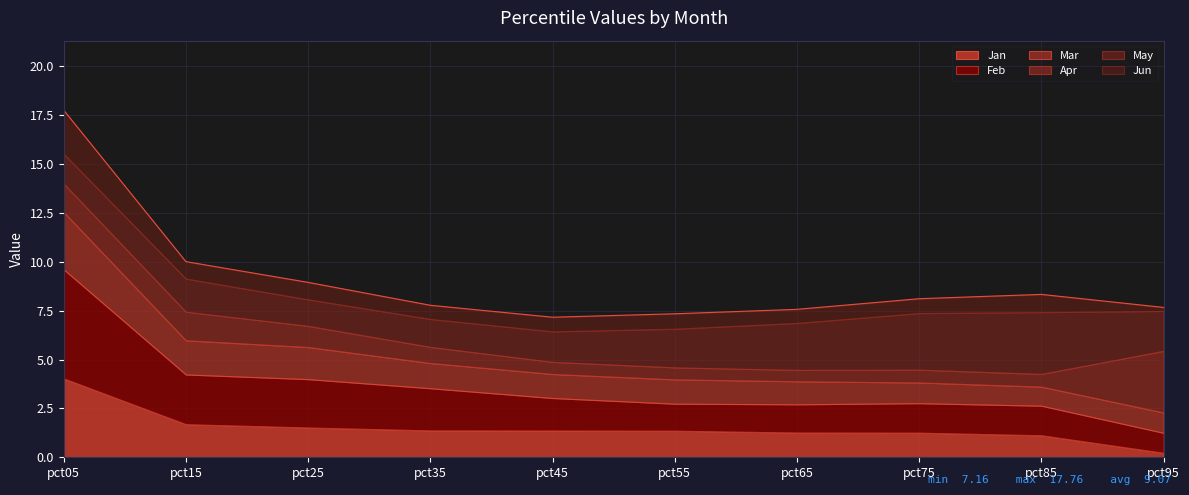

What value does the Jun series have at pct55?

0.8